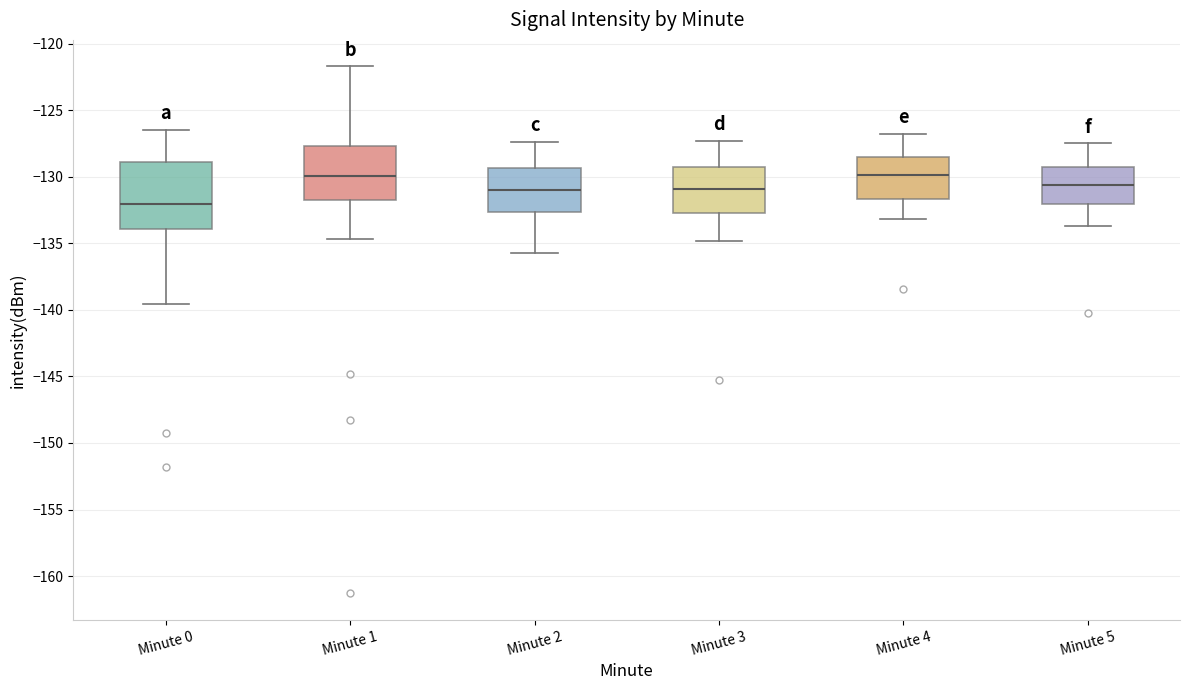

Which box is the tallest, from its lower edge to its upper edge?

Minute 0